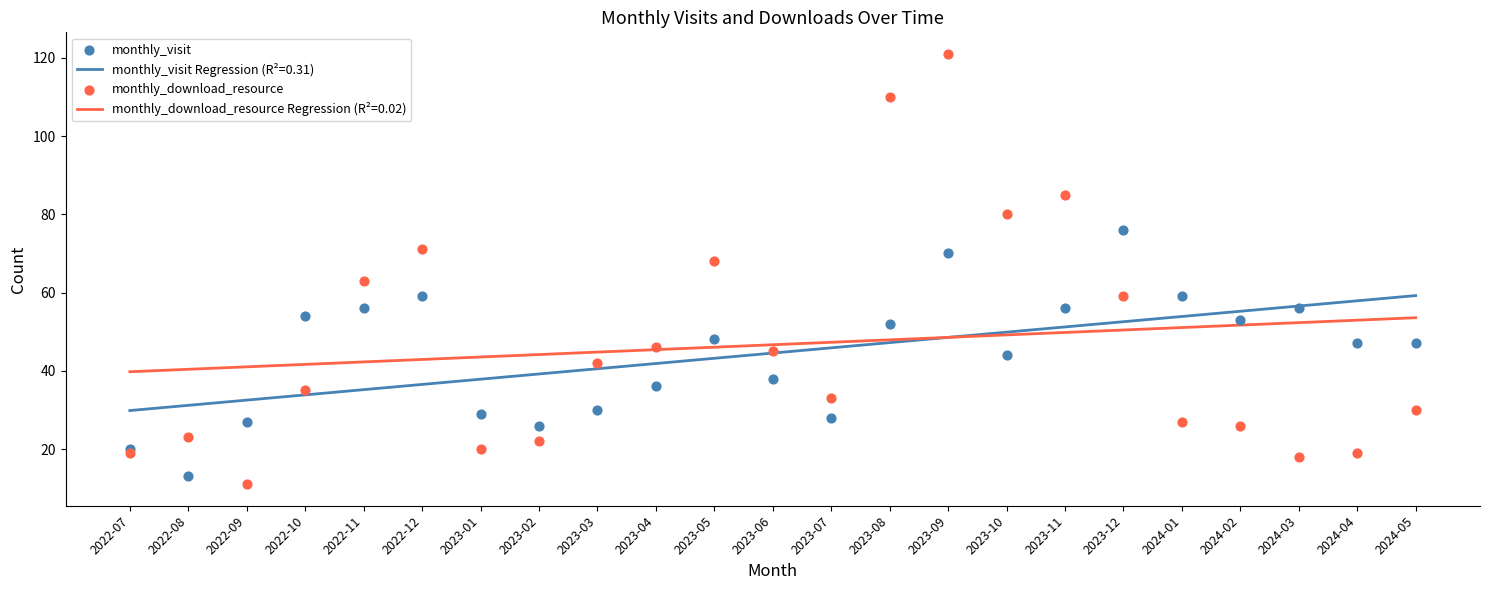

At which category is the sum across all series the highest?

2023-09